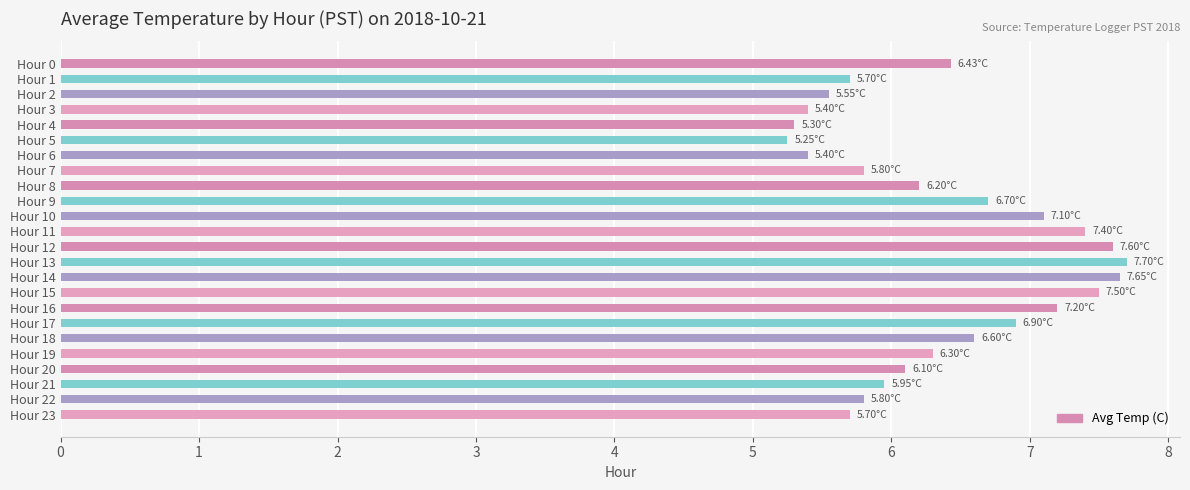

Which has a higher value, Hour 12 or Hour 22?

Hour 12